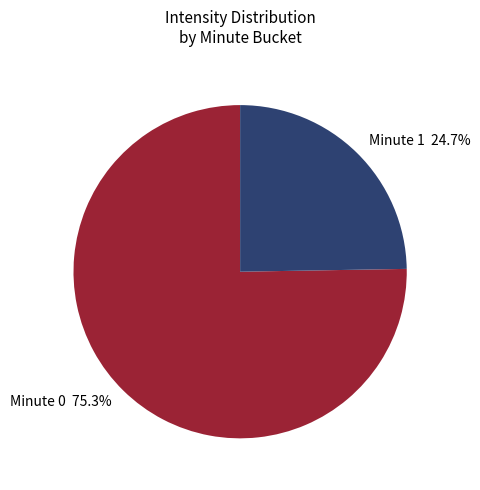

What is the majority slice?

Minute 0 75.3%